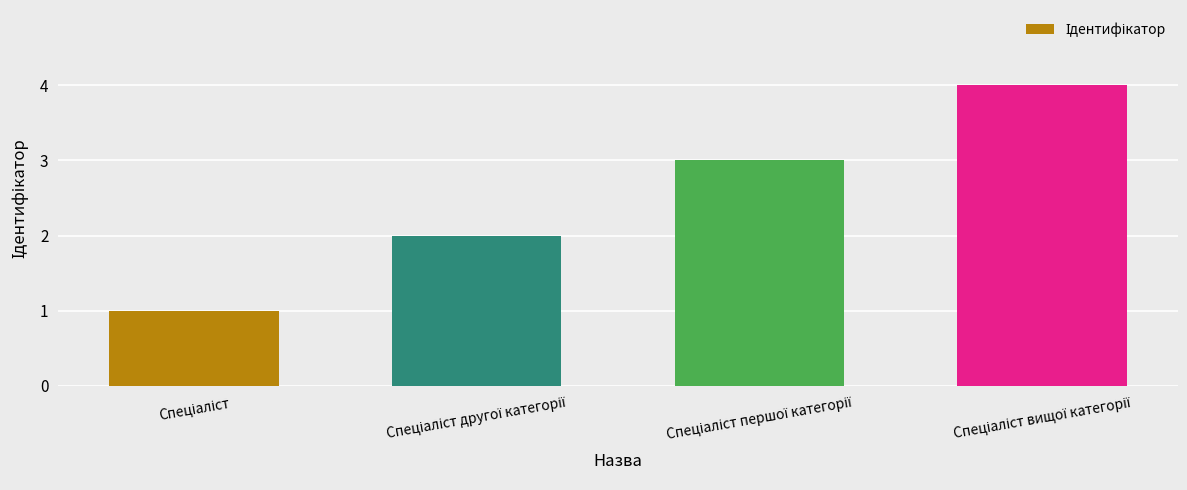

What is the greatest value displayed?

4